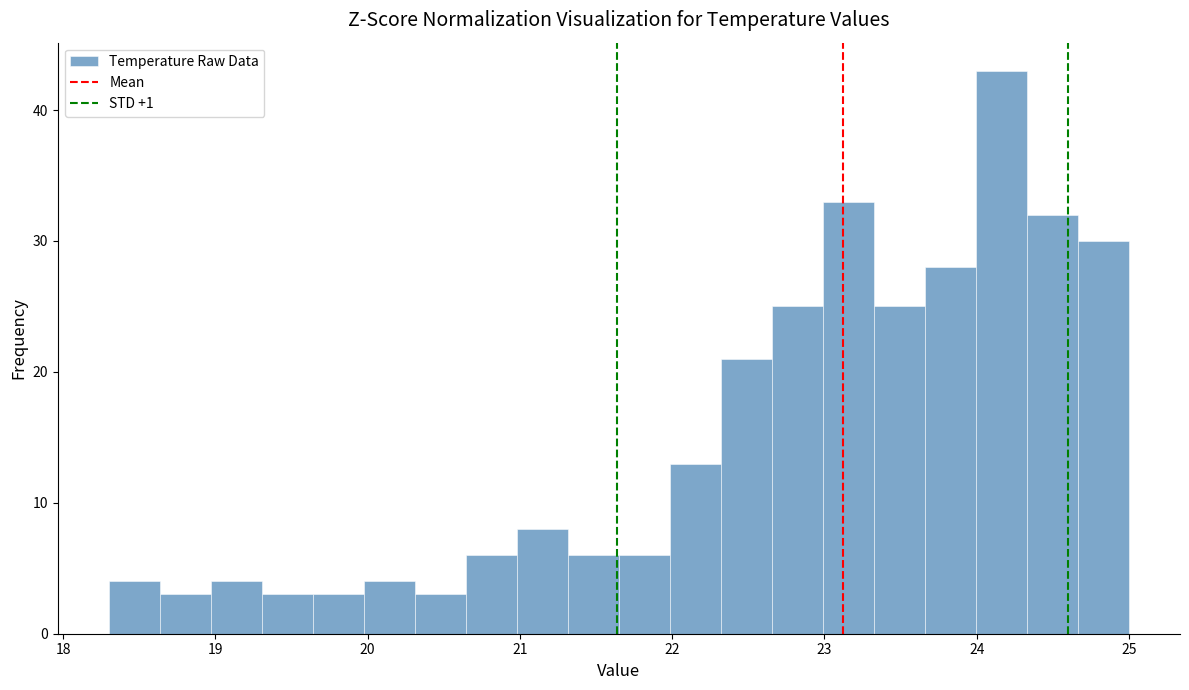

Around what value on the x-axis is the tallest bar? Give the approximate position of its centre, as read against the axis.

24.2